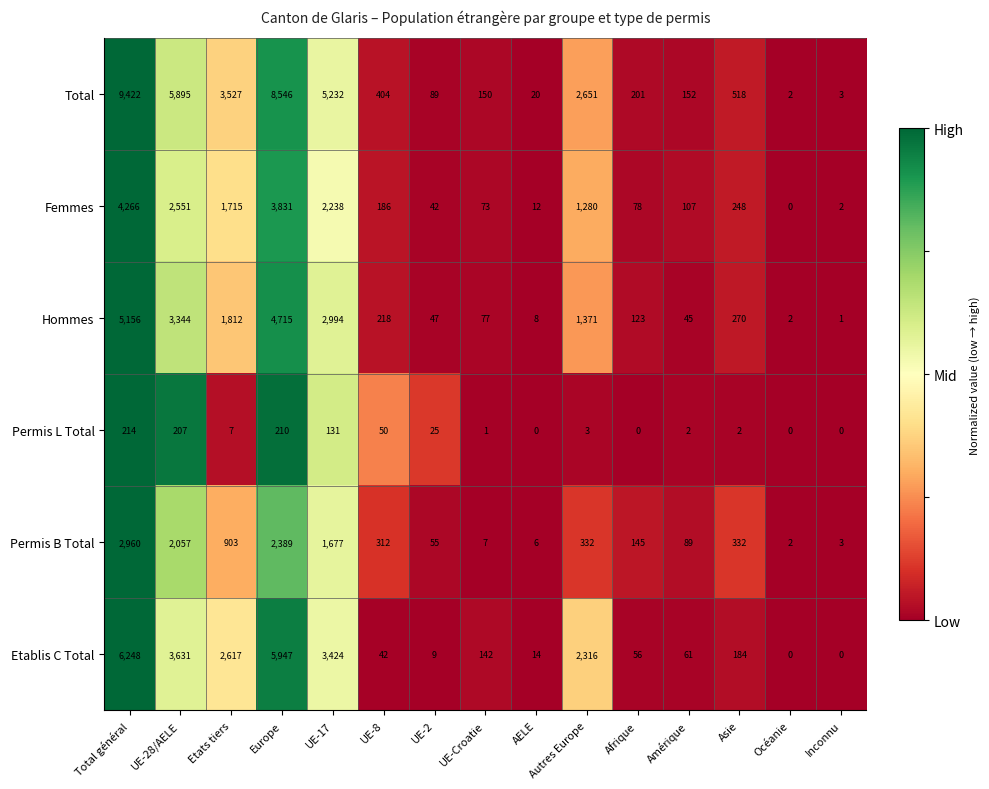

What is the difference between the Etablis C Total values at Etats tiers and AELE?

2603